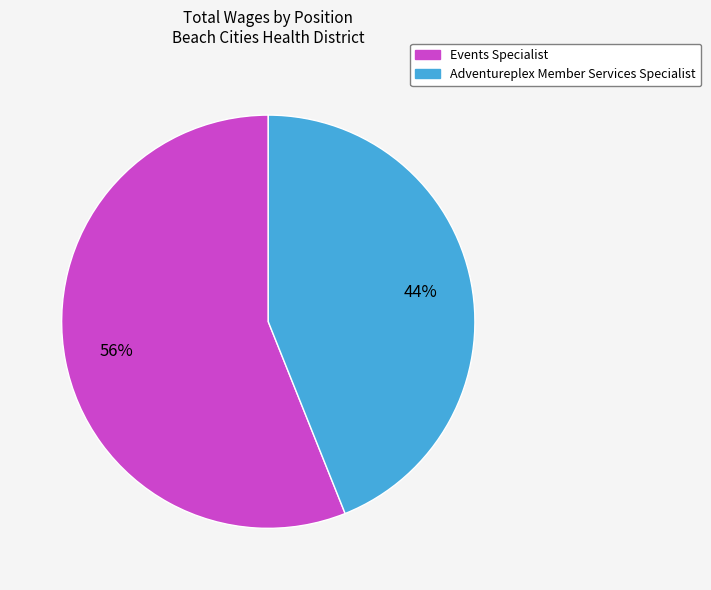

What percentage is the Events Specialist slice, to the nearest percent?

56%